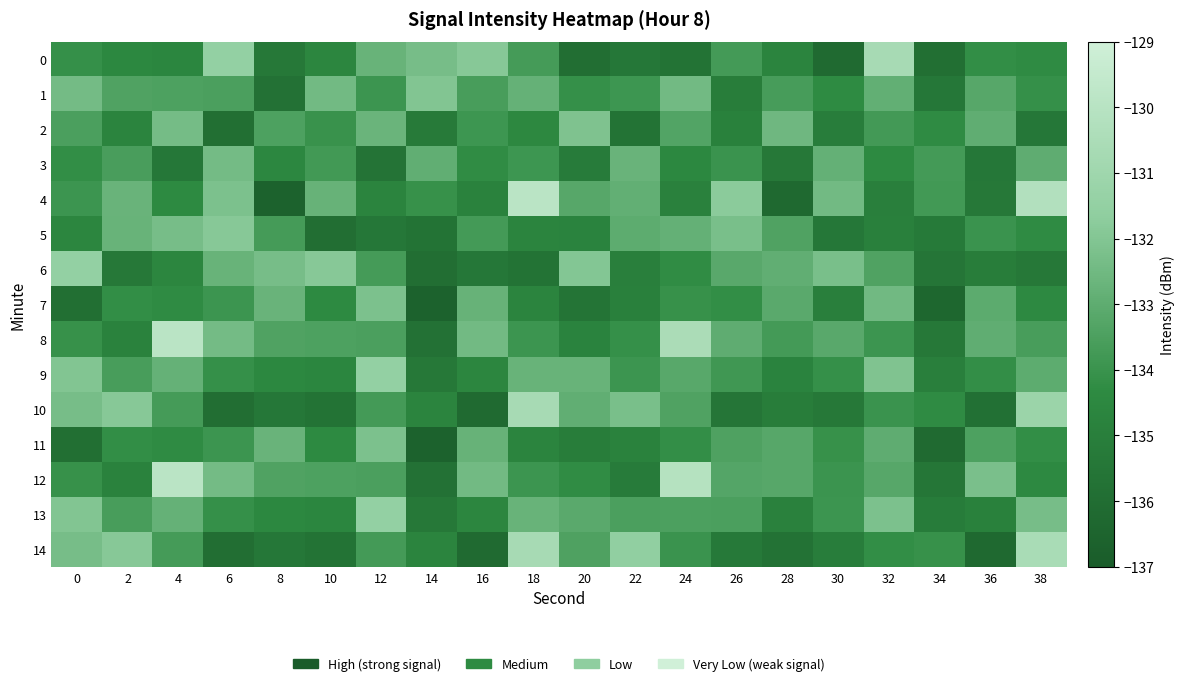

Count the number of data series in this chart.

15